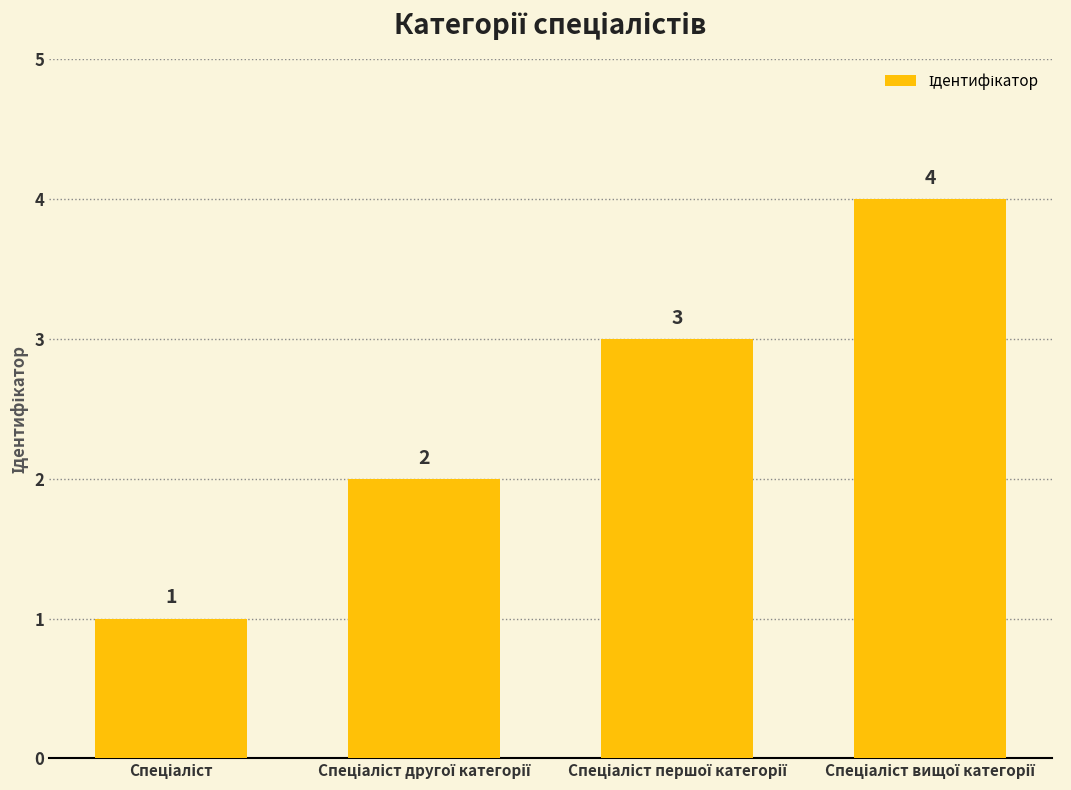

What is the maximum value shown in the chart?

4